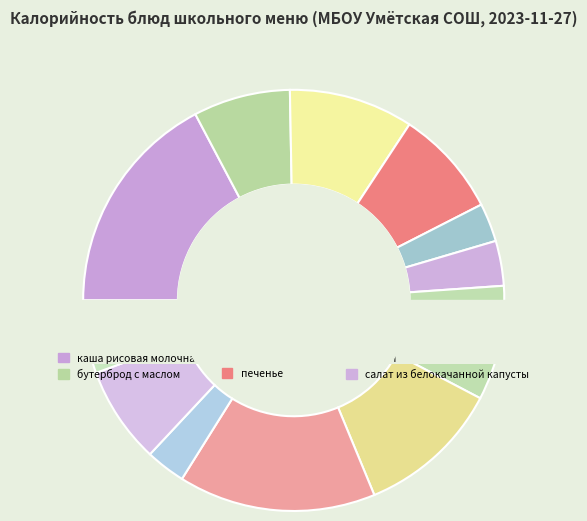

The каша рисовая молочная slice represents 32% of the pie. True or false?

False